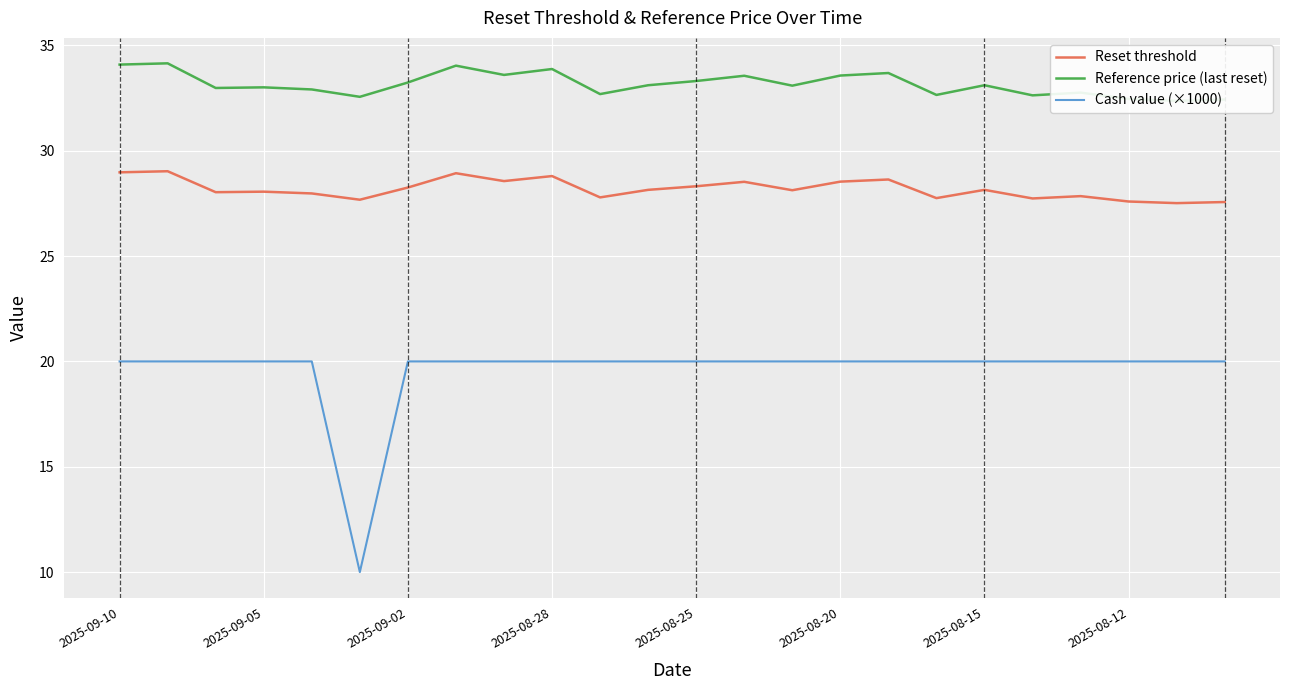

True or false: Reset threshold and Cash value (×1000) cross at least once.

False